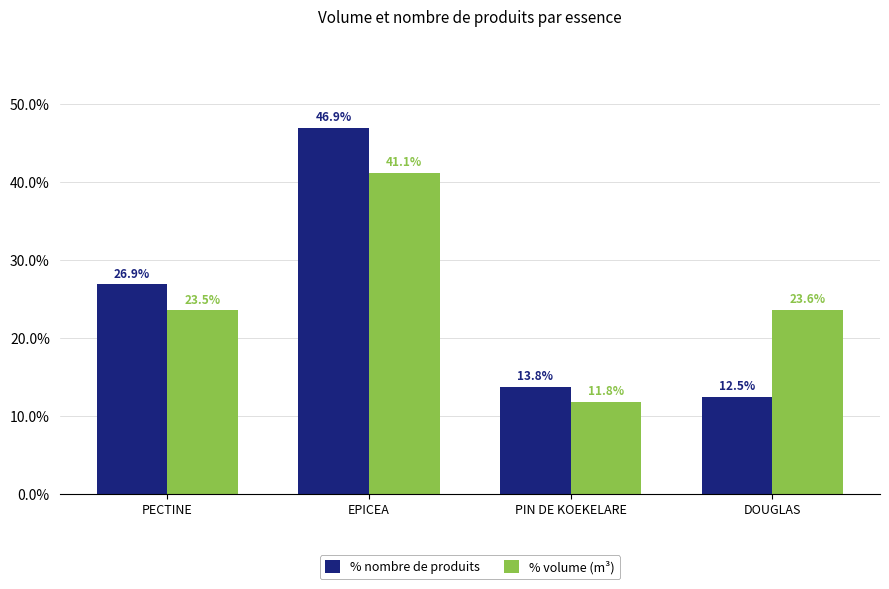

What is the difference between the % nombre de produits values at EPICEA and PIN DE KOEKELARE?

33.1